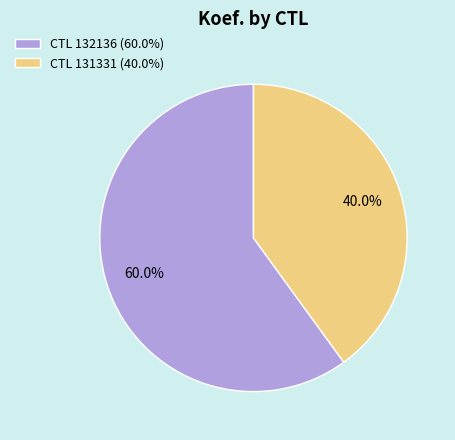

Combined, do CTL 131331 (40.0%) and CTL 132136 (60.0%) account for over 50%?

Yes